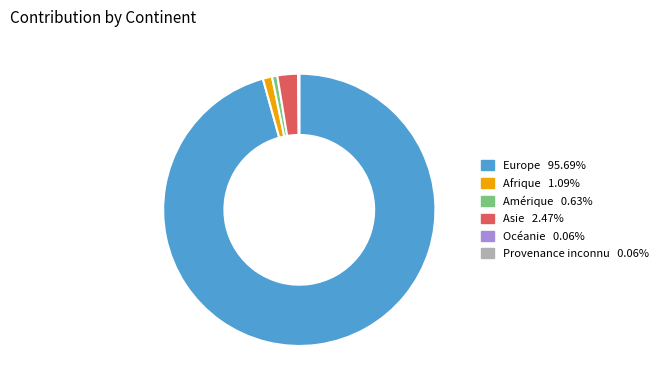

Which has a higher value, Amérique or Europe?

Europe